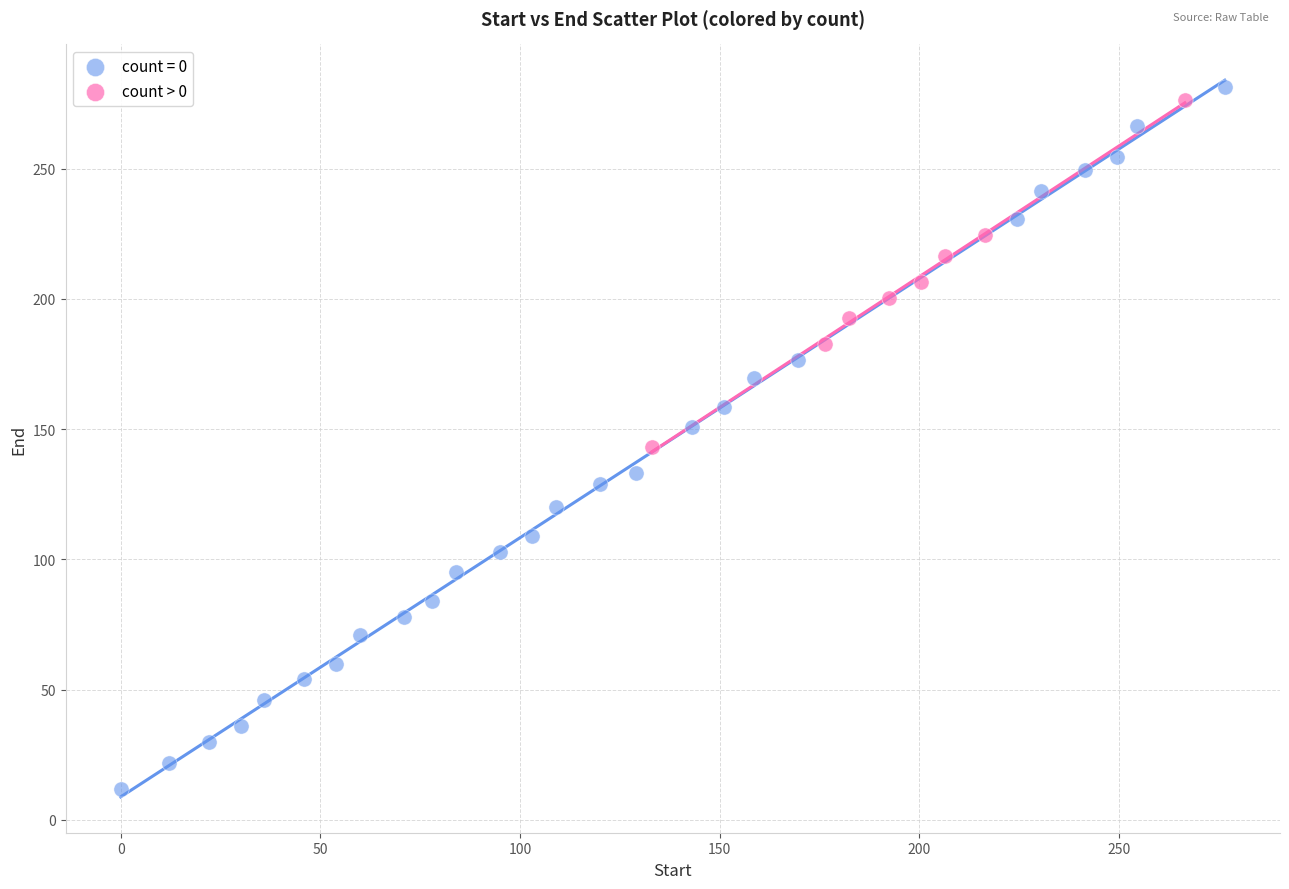

Which series has the largest Y range (max minus min)?

count = 0